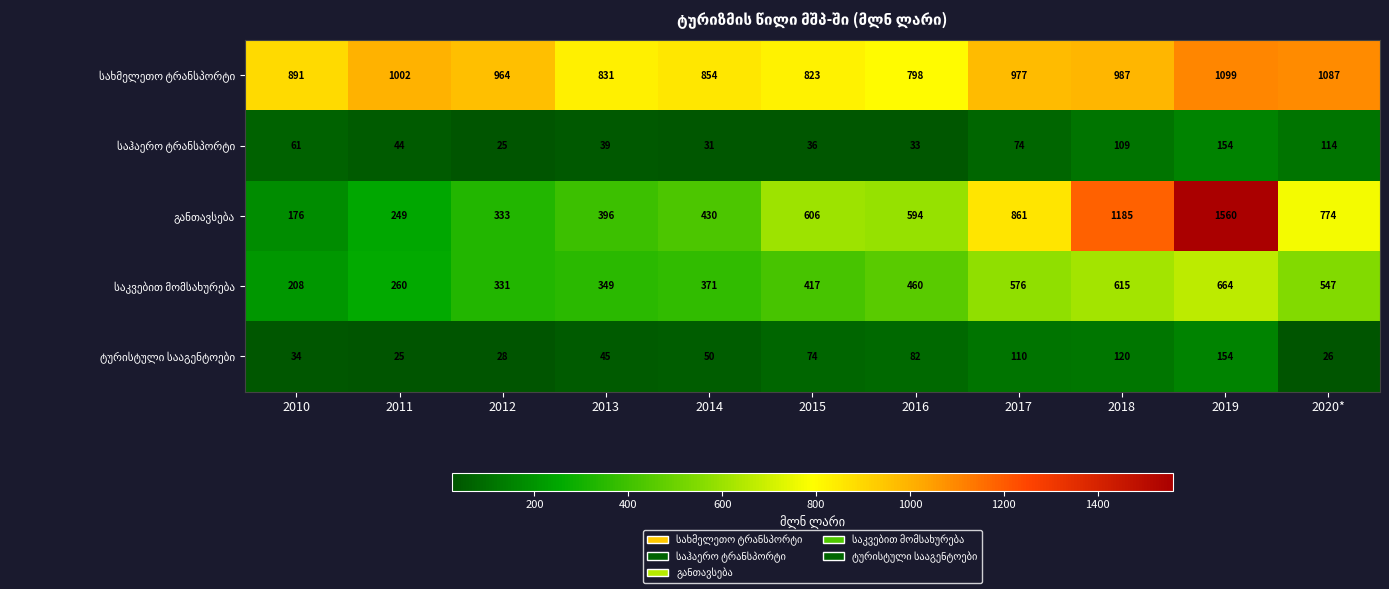

What is the spread (max minus min) of values at 2020*?

1061